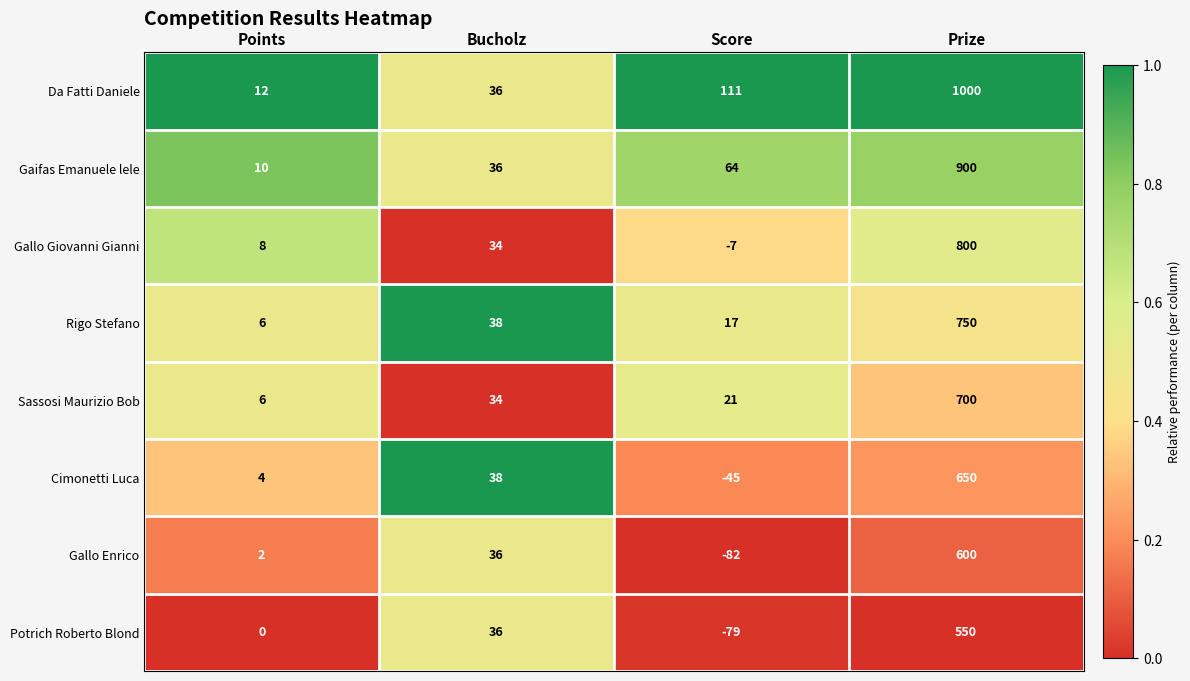

Is it true that Potrich Roberto Blond equals -33 at Score?

False